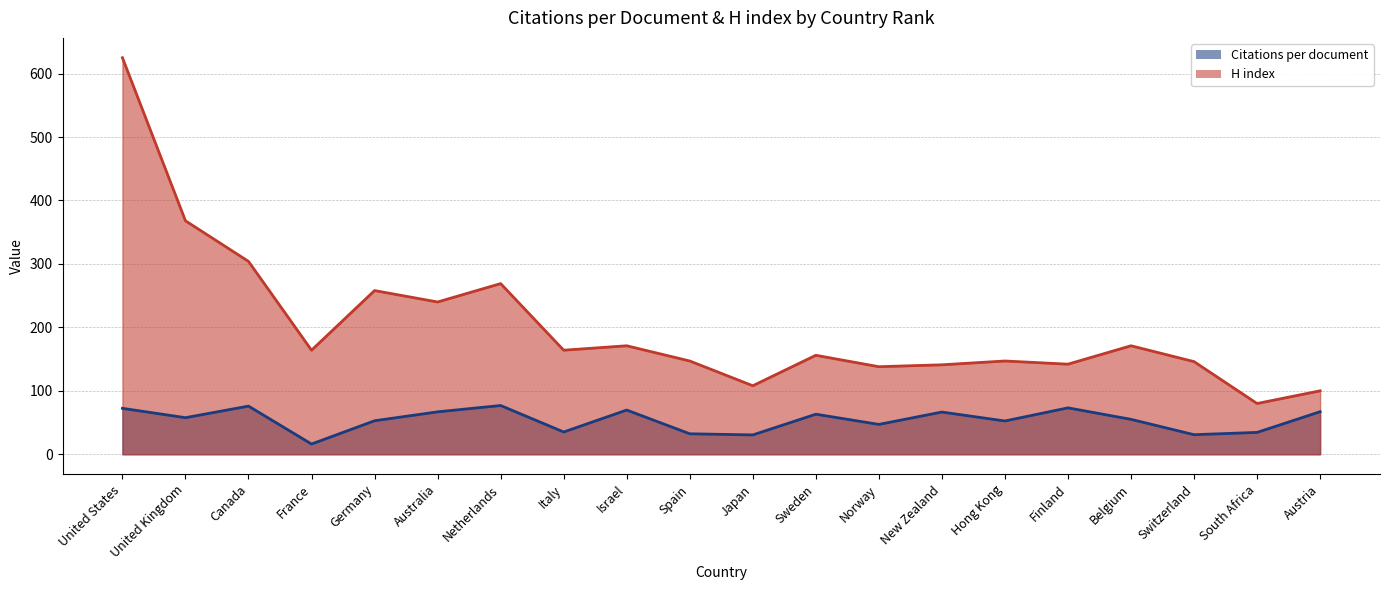

What is the total value across all series at Germany?

310.8